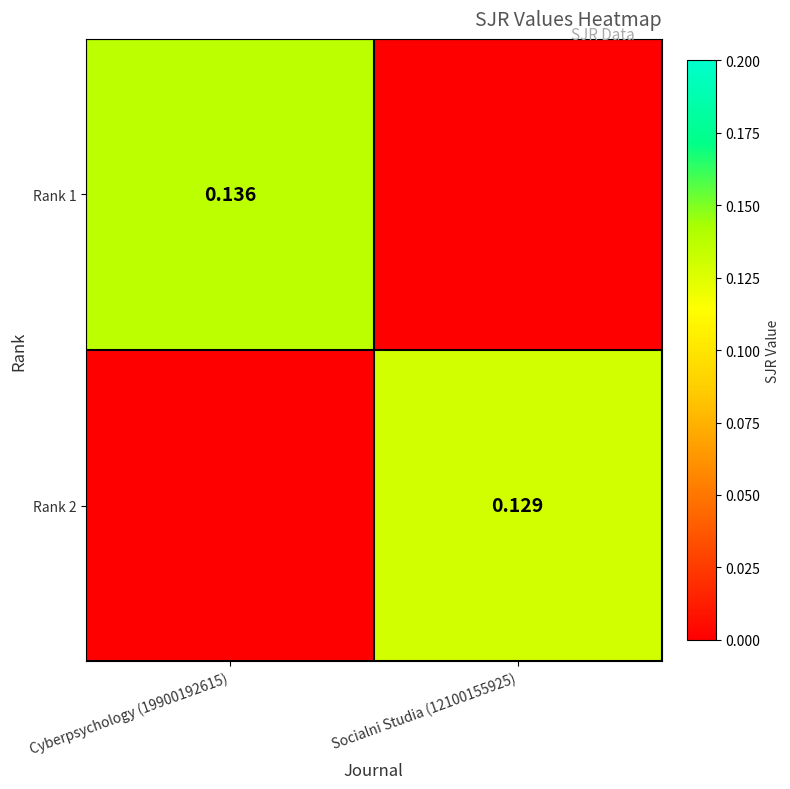

Is the value of Rank 2 at Socialni Studia (12100155925) greater than the value of Rank 1 at Cyberpsychology (19900192615)?

No